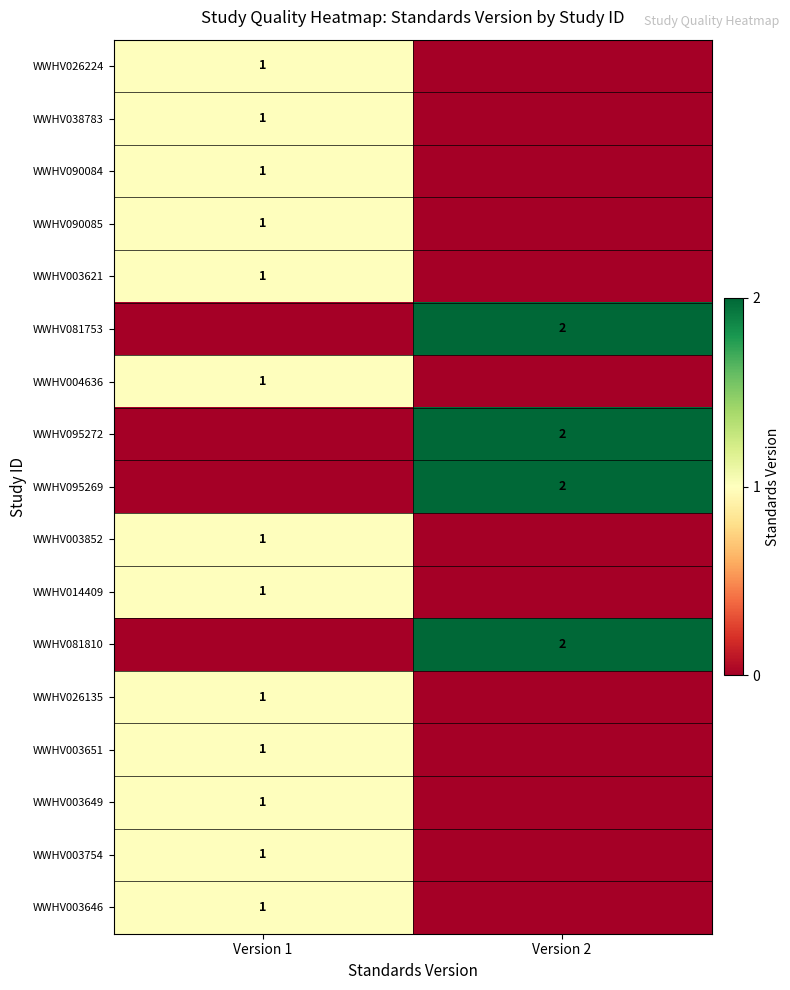

At which category is the sum across all series the highest?

Version 1